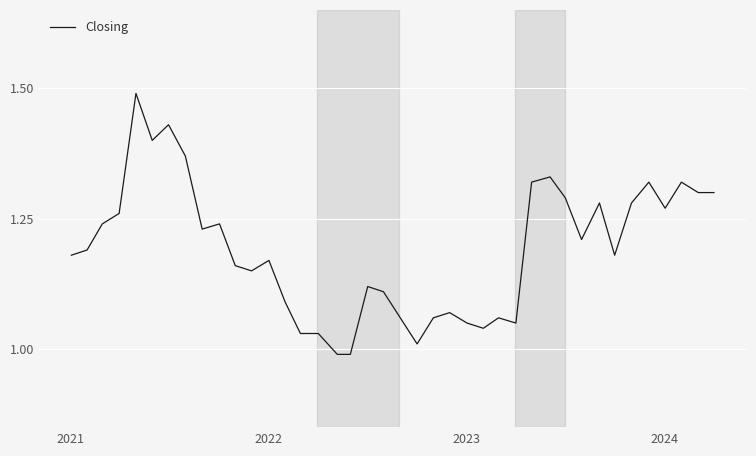

What is the difference between the maximum and minimum values?

0.5